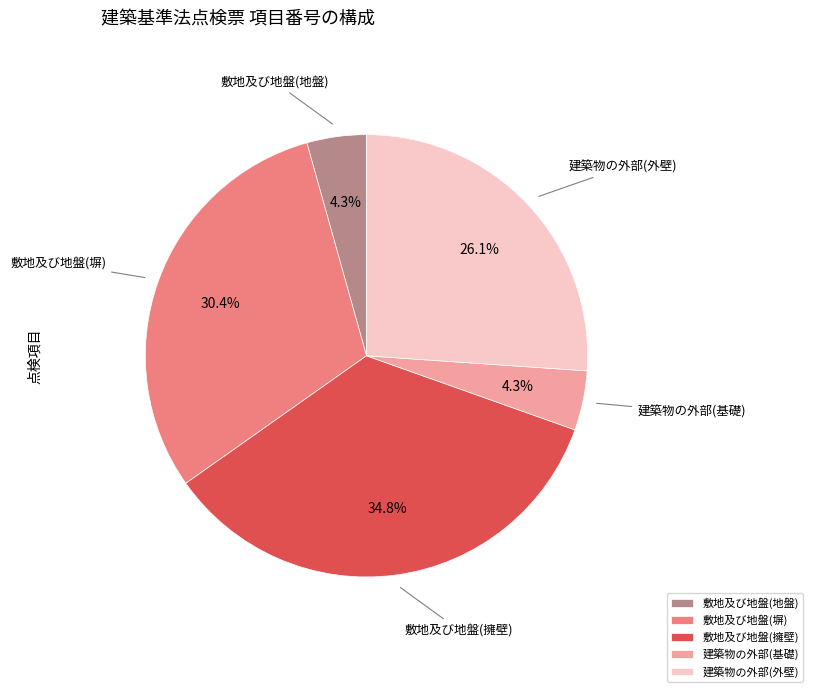

What is the largest slice in the pie chart?

敷地及び地盤(擁壁)